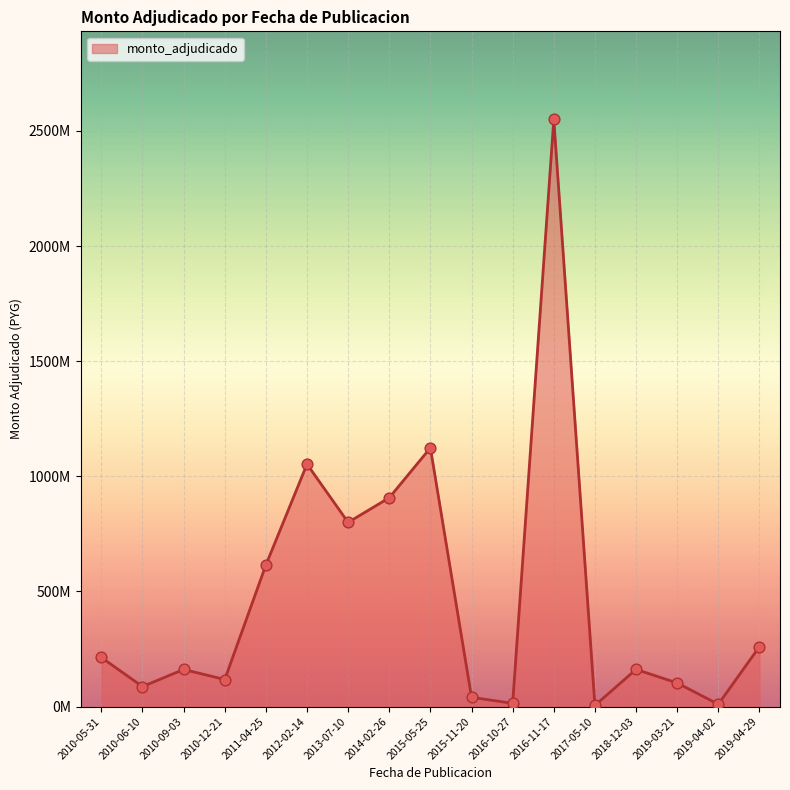

Between 2012-02-14 and 2015-05-25, which is larger?

2015-05-25